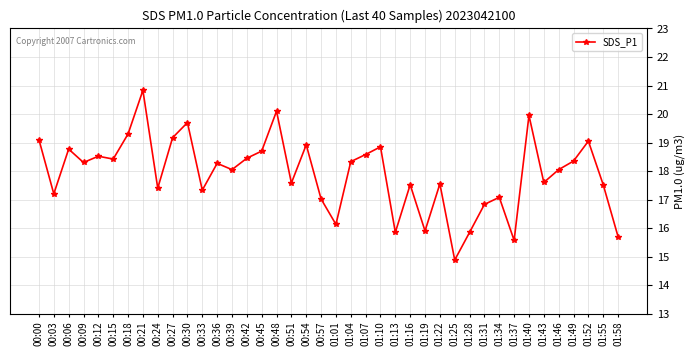

The chart shows a value of 18.1 at 01:46. True or false?

True